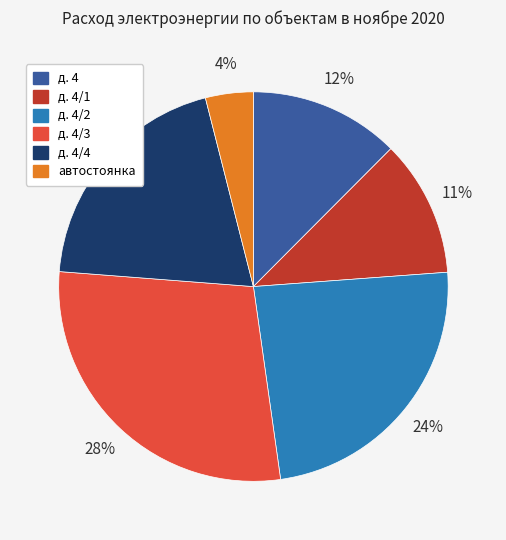

To the nearest percent, what is the average slice percentage?

17%